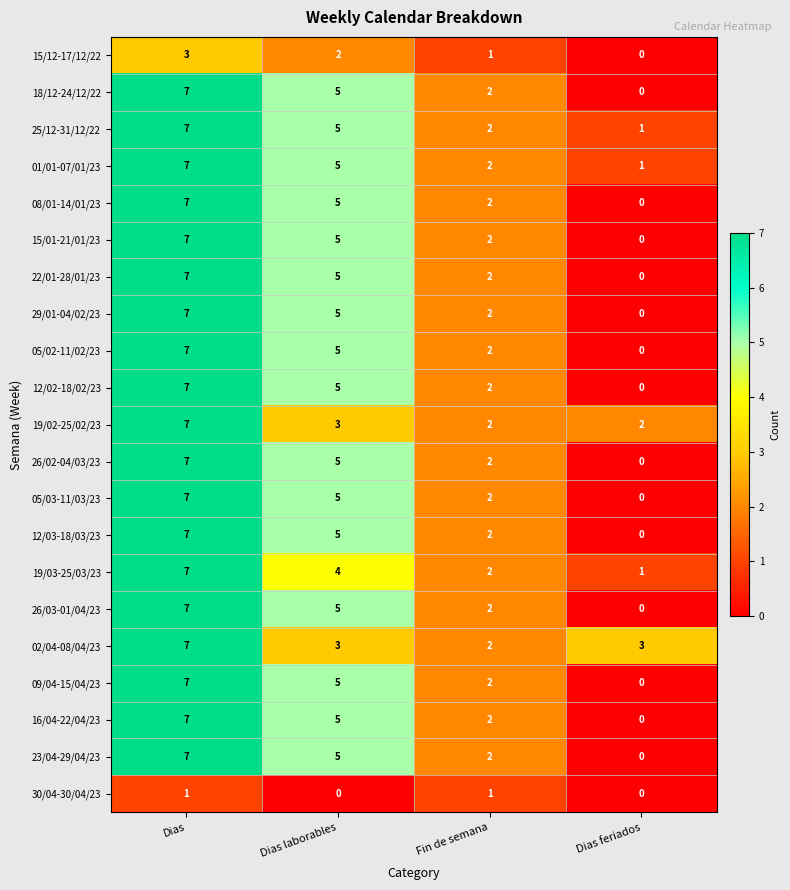

At which label does 01/01-07/01/23 first exceed 5?

Dias